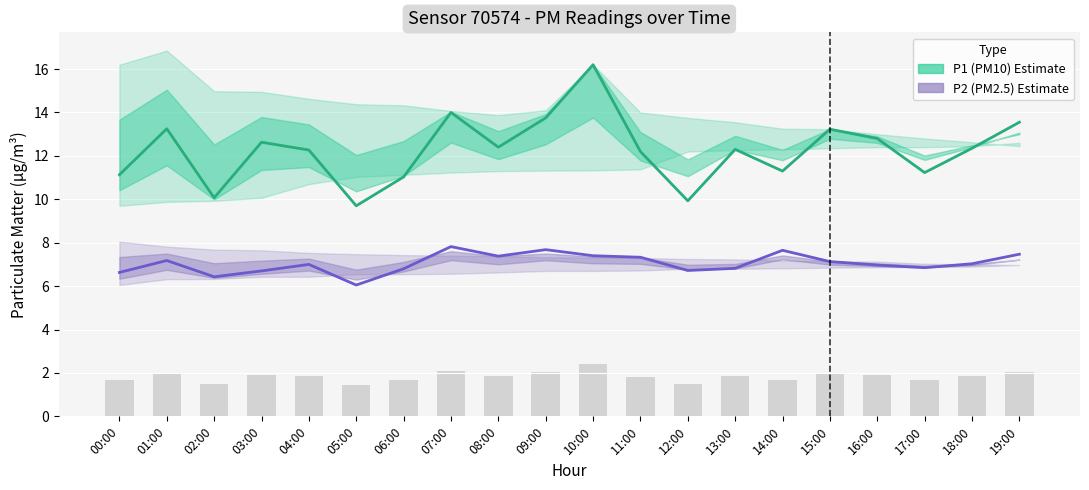

What is the label of the 14th bar from the right?

06:00